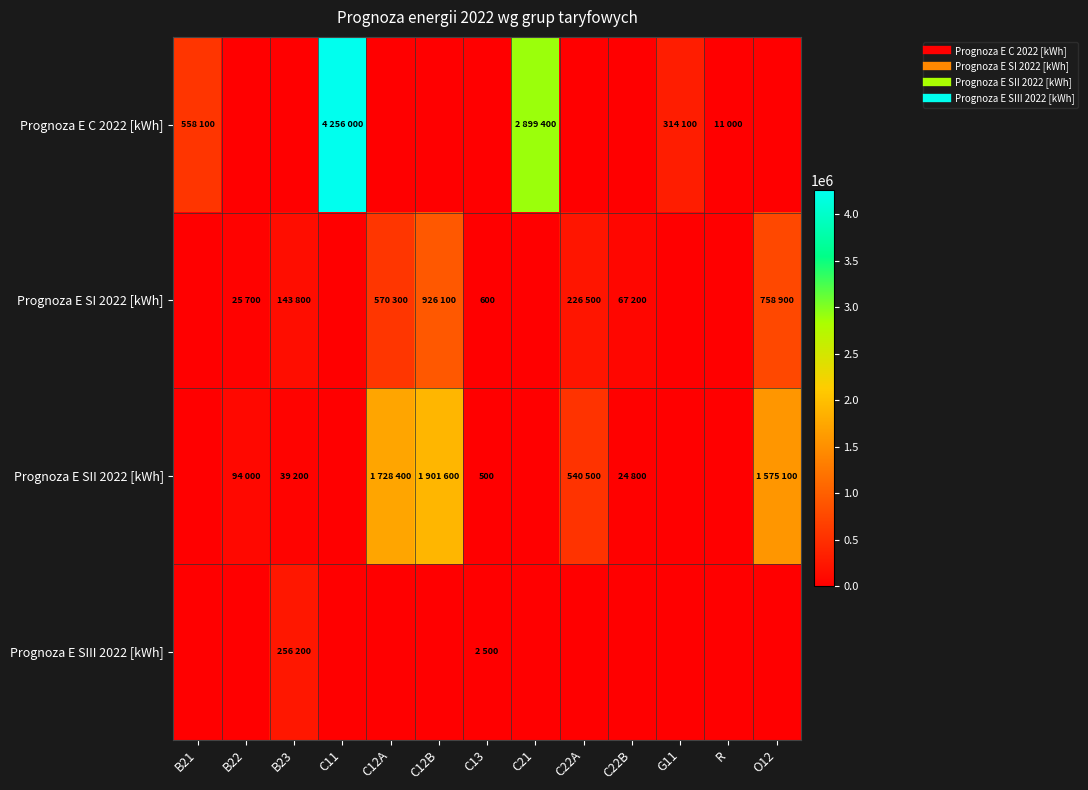

How many data points in Prognoza E SII 2022 [kWh] are above 24800?

6